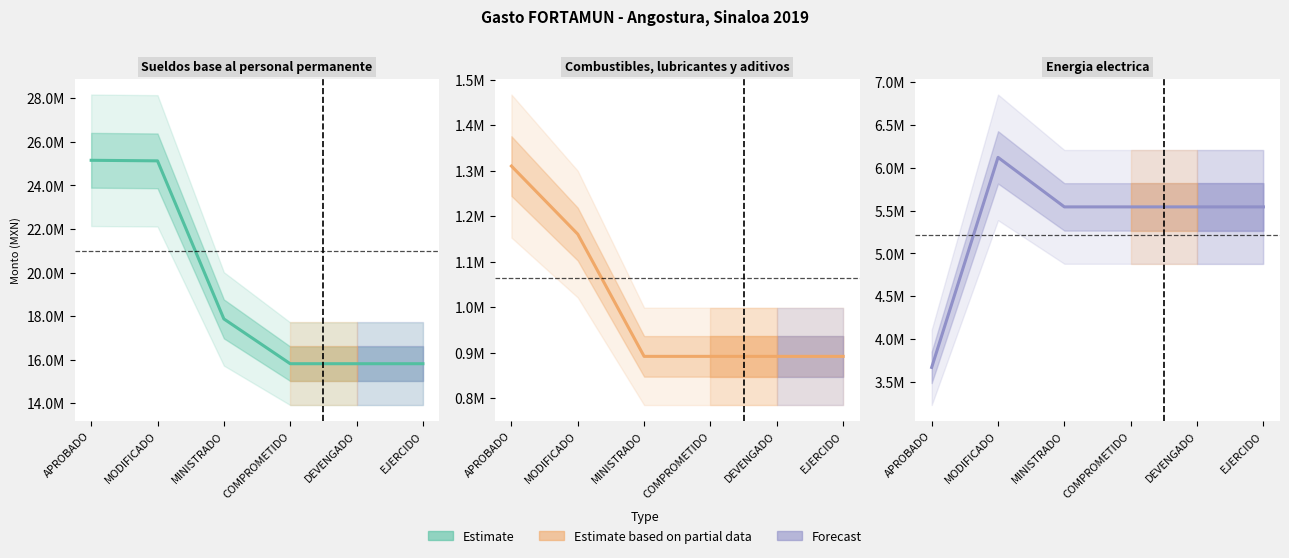

True or false: Sueldos base al personal permanente and Combustibles, lubricantes y aditivos cross at least once.

False